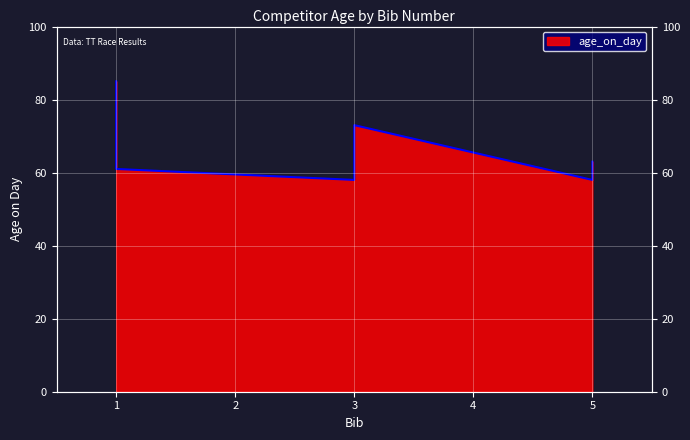

What is the greatest value displayed?

85